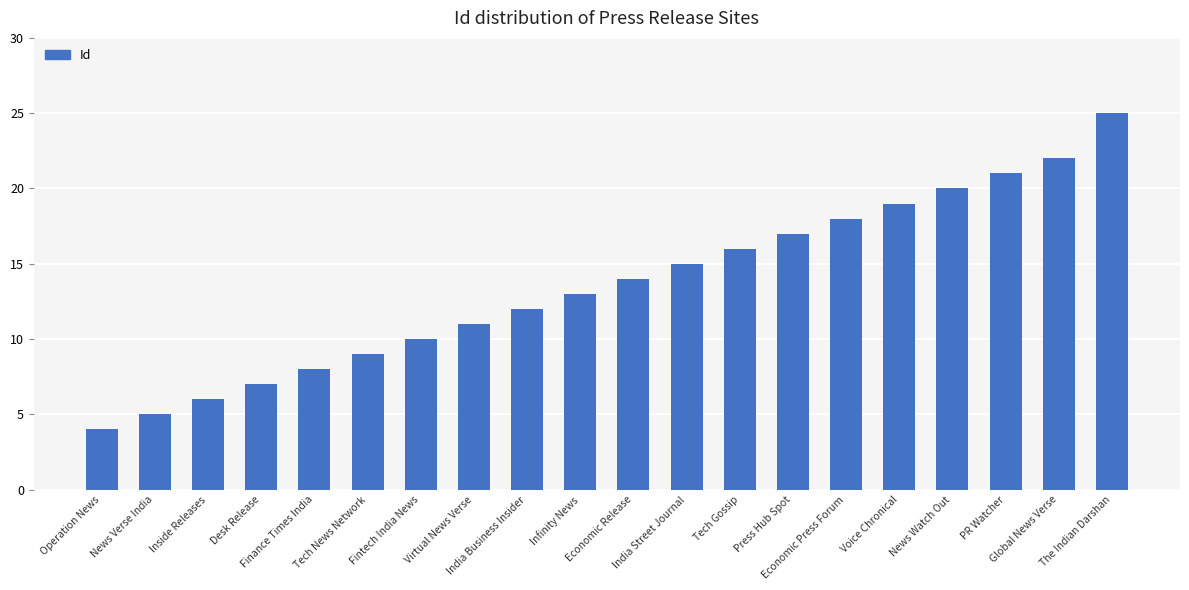

What is the change in value from India Business Insider to Global News Verse?

+10